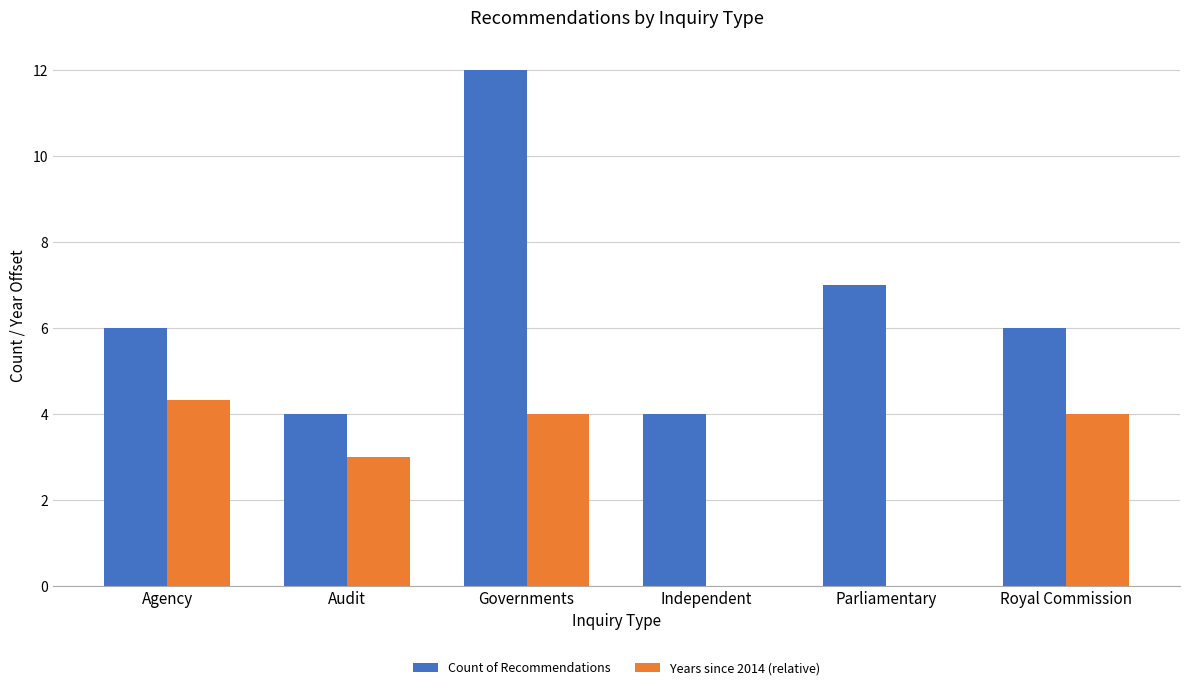

What is the sum of the Count of Recommendations values at Parliamentary and Royal Commission?

13.0